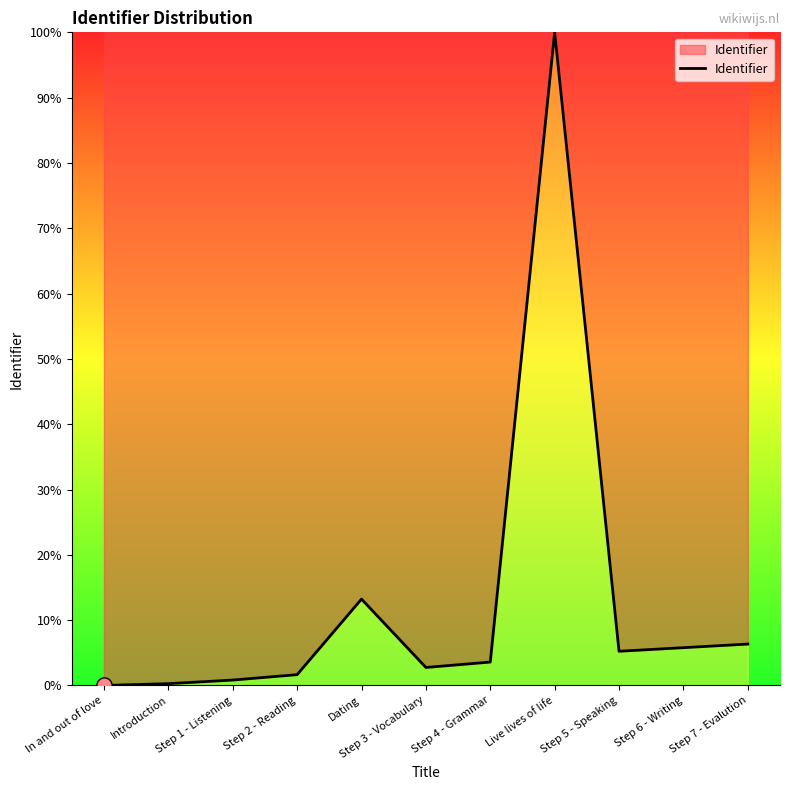

Between Step 6 - Writing and In and out of love, which is larger?

Step 6 - Writing